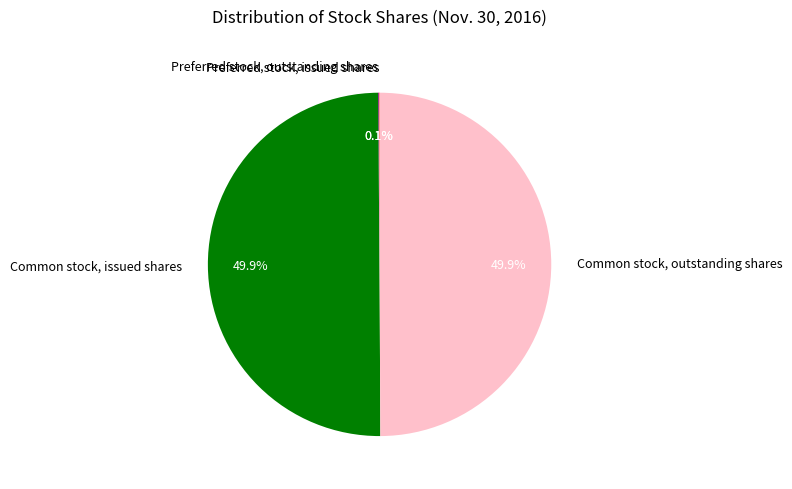

What is the ratio of the value at Common stock, outstanding shares to the value at Common stock, issued shares?

1.0